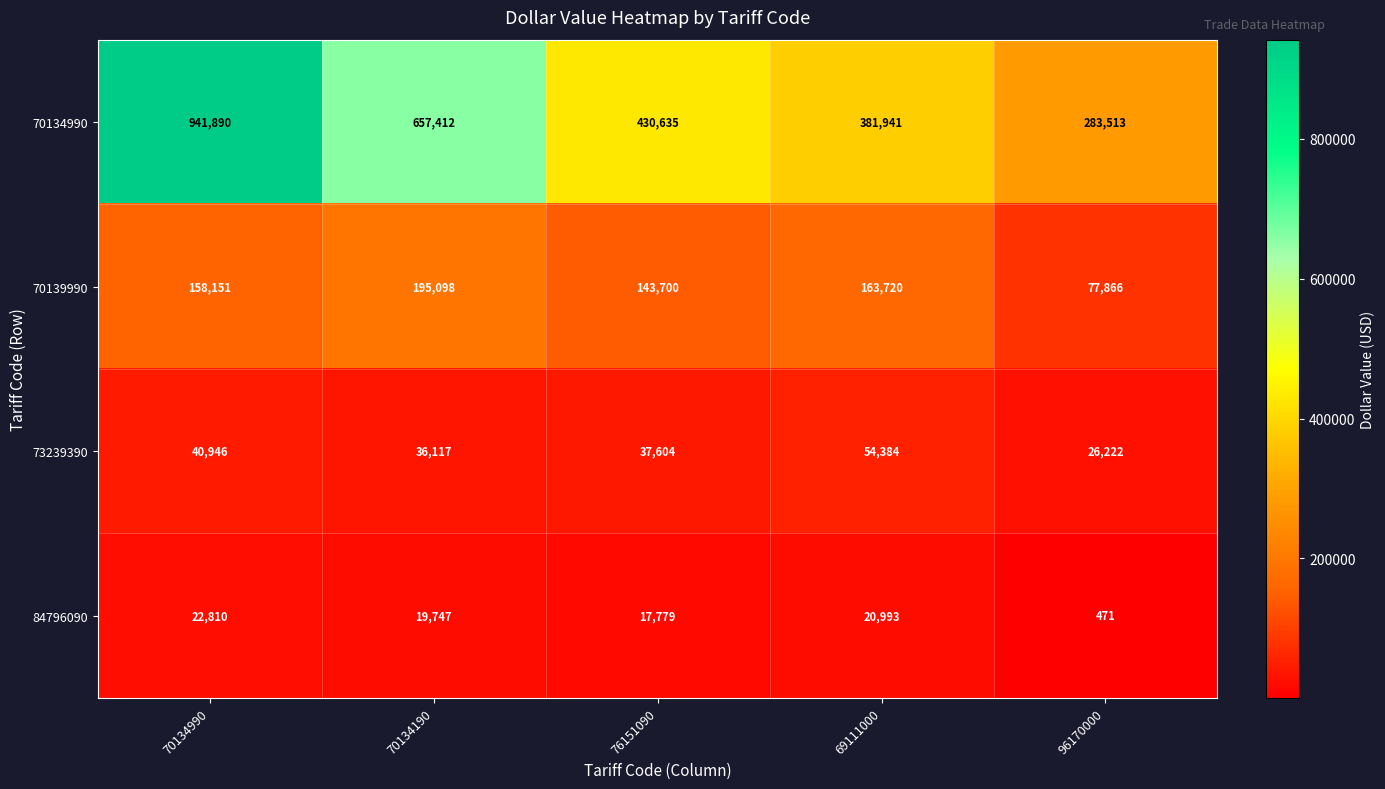

How many categories are shown in the chart?

5